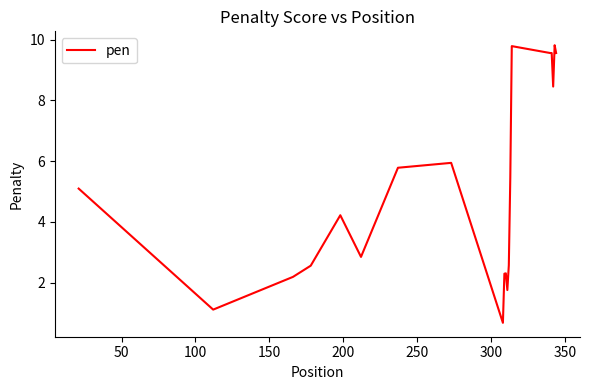

Is this an area chart (filled region under the line)?

No